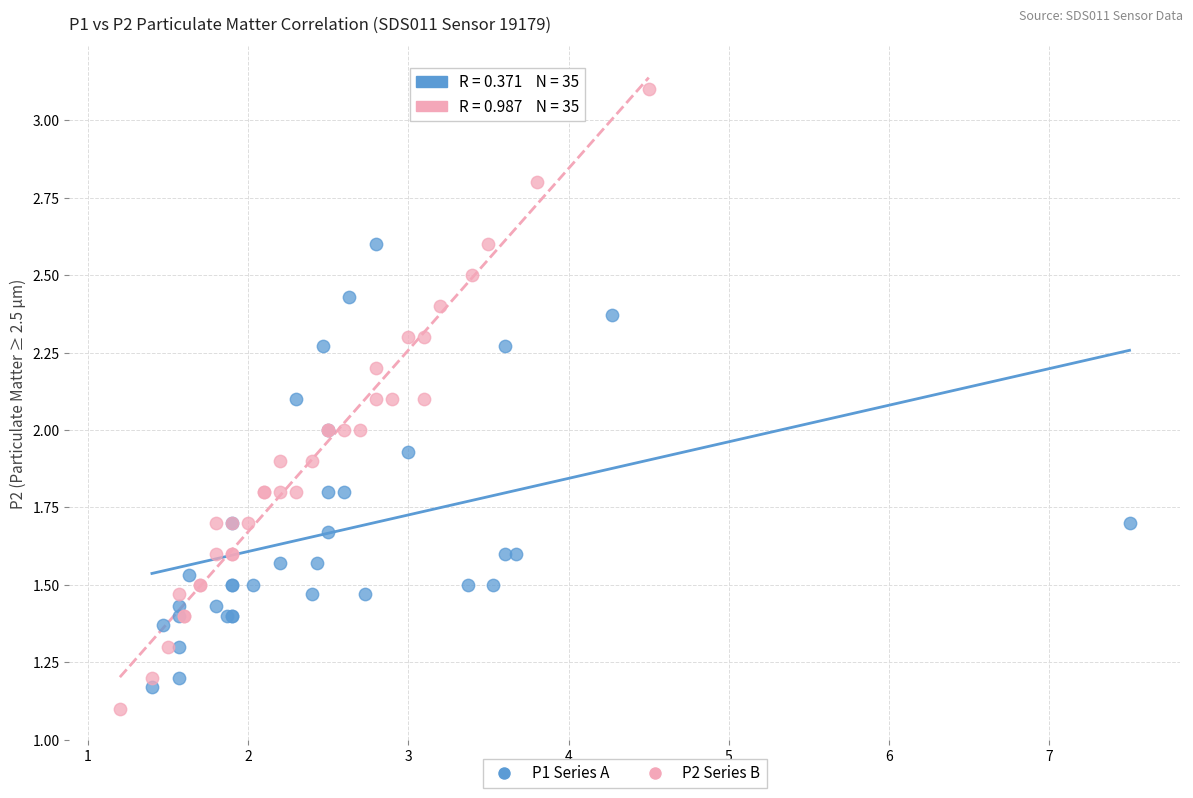

Which series contains the highest Y value?

P2 Series B